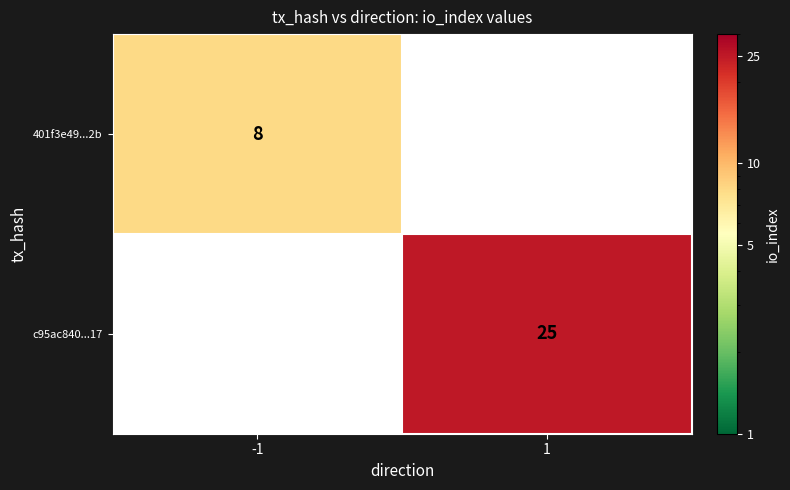

At which category does the chart reach its minimum across all series?

1